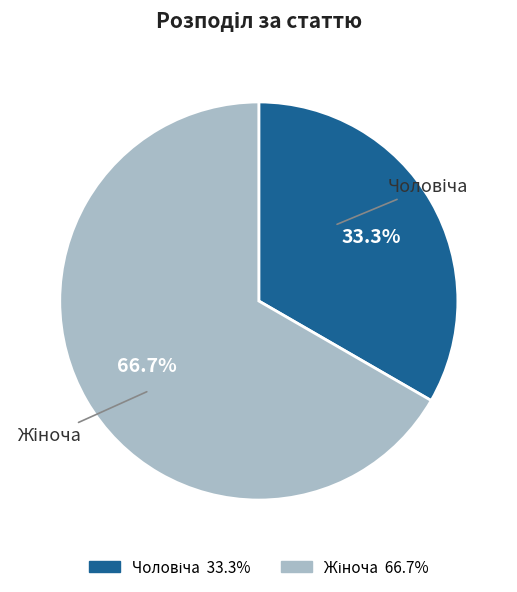

Is there any slice that represents more than half of the pie?

Yes